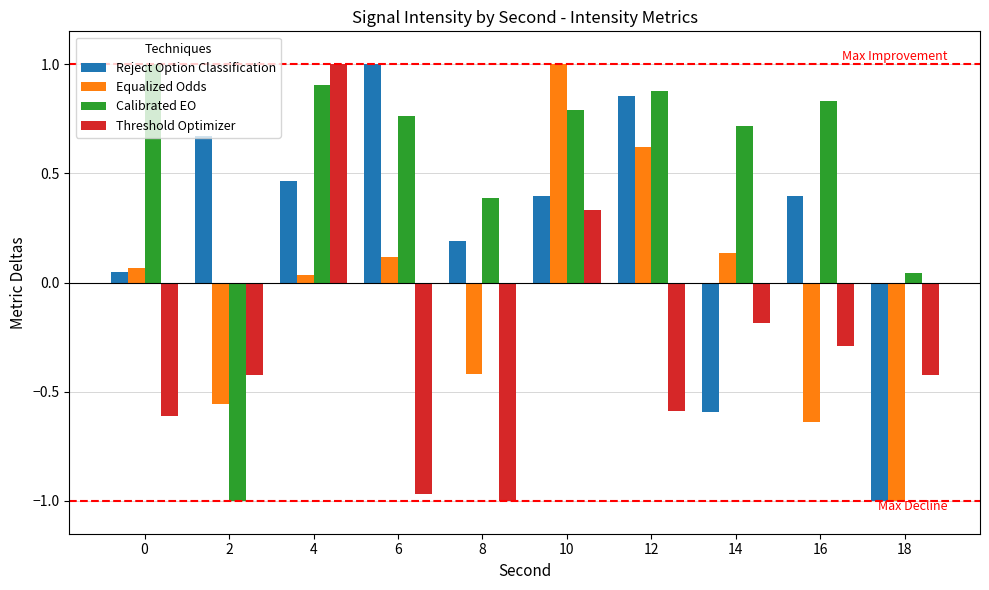

The Threshold Optimizer series shows 0.6 at 10. True or false?

False